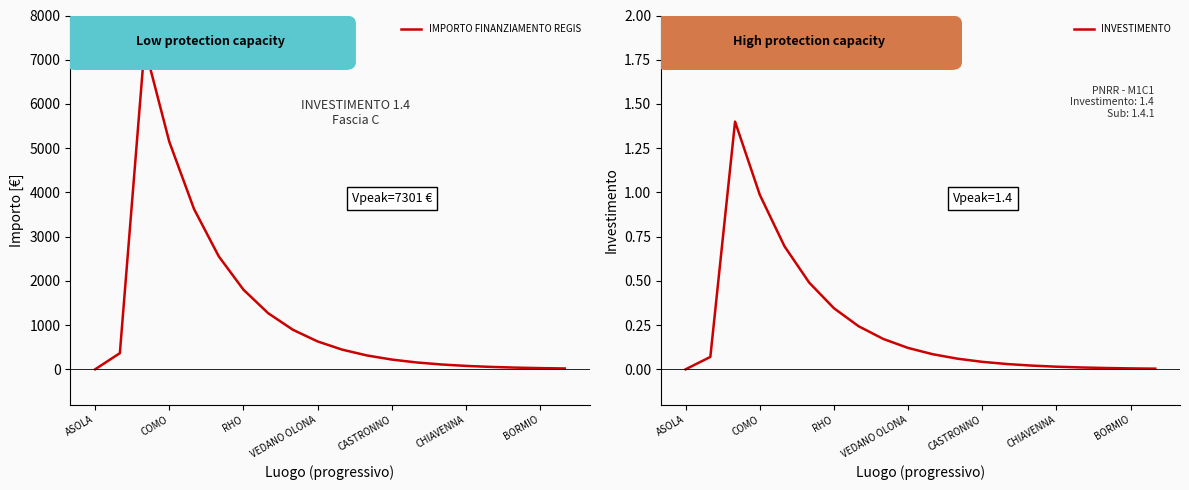

How many values in INVESTIMENTO are above zero?

19